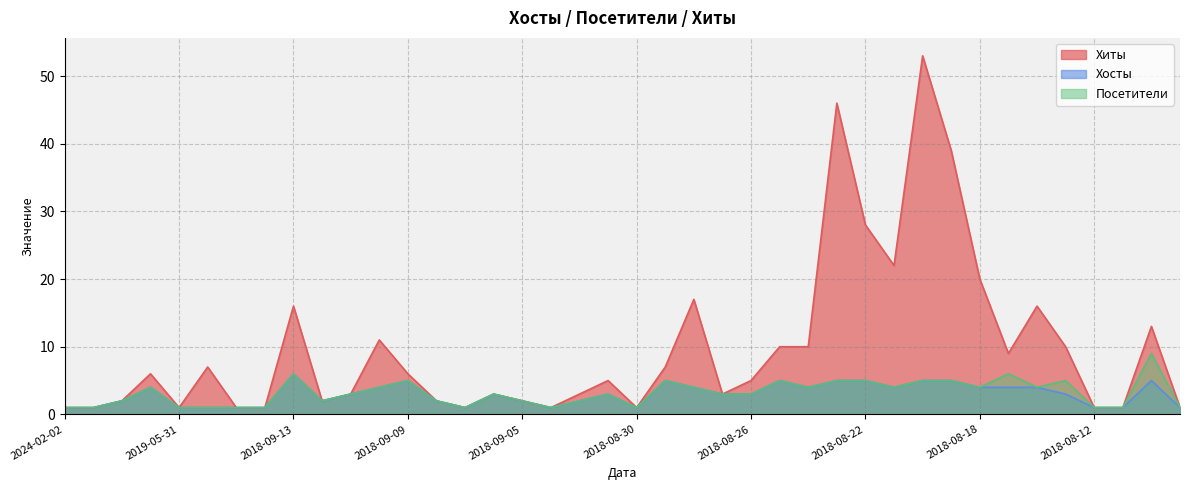

At which category does Хосты reach its first local peak?

2020-12-13